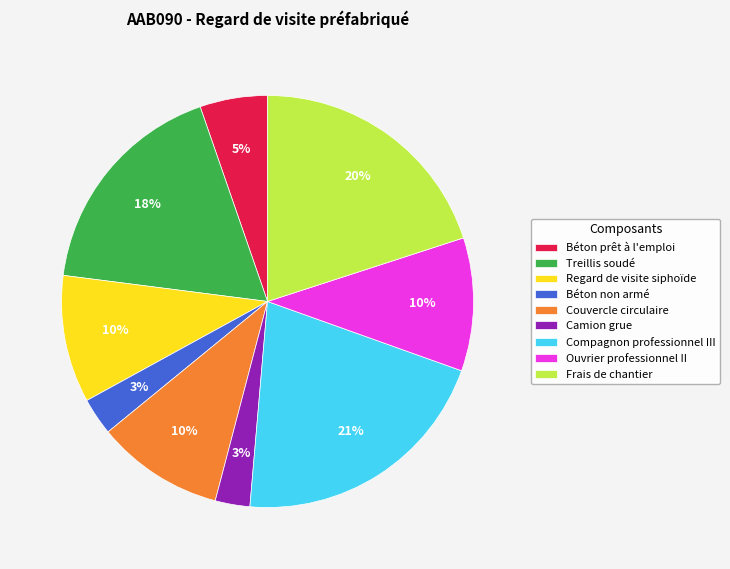

True or false: Regard de visite siphoïde accounts for 1% of the total.

False